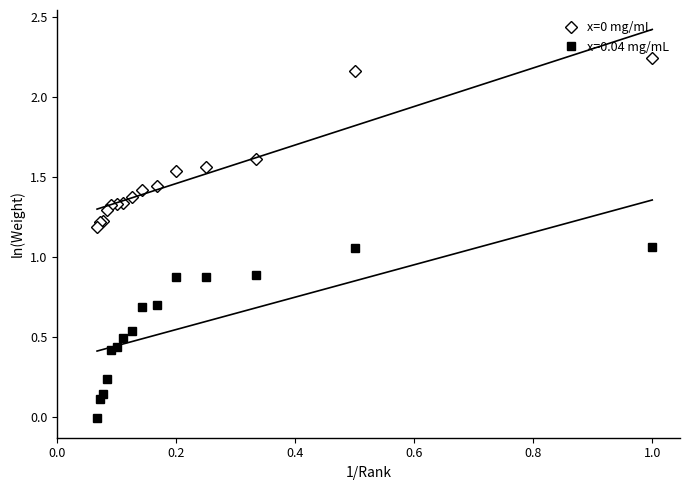

True or false: the data has more than 2 interior local peaks.

False